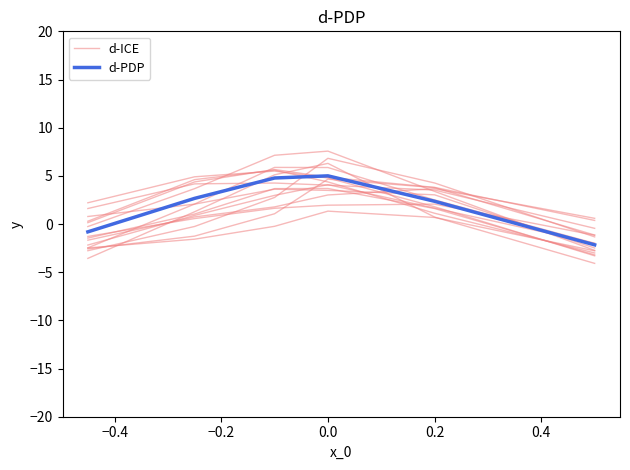

Which series ends up on top after the final intersection of d-ICE and d-PDP?

d-PDP